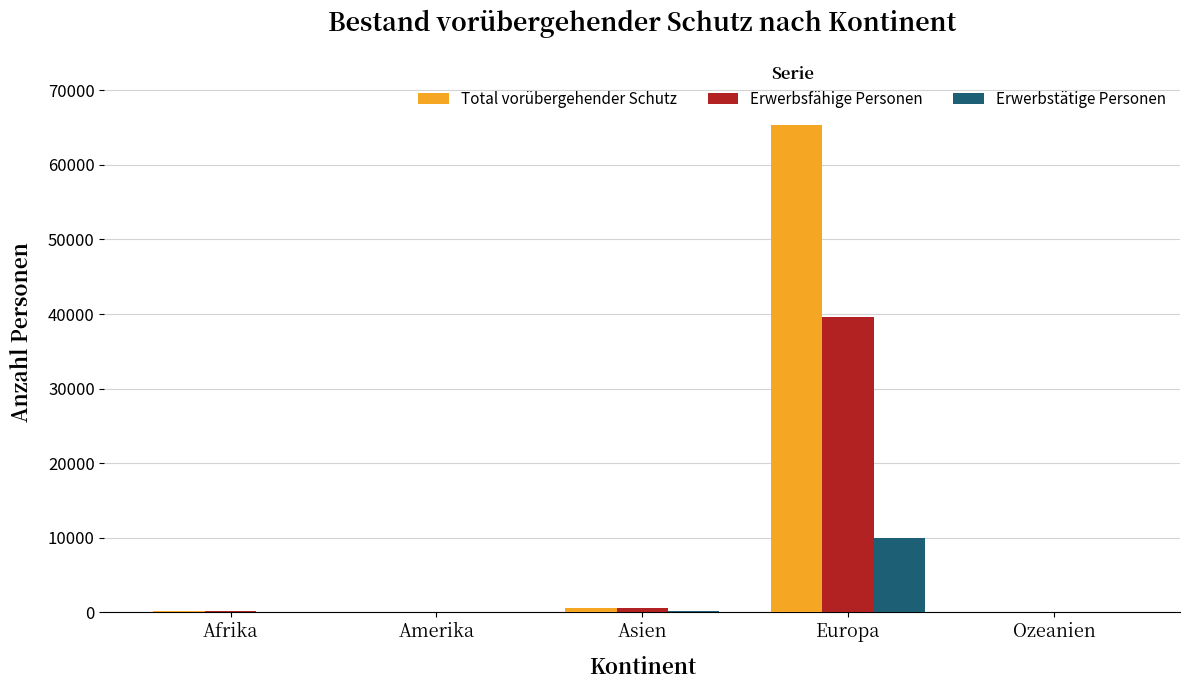

What is the difference between the Erwerbstätige Personen values at Asien and Ozeanien?

169